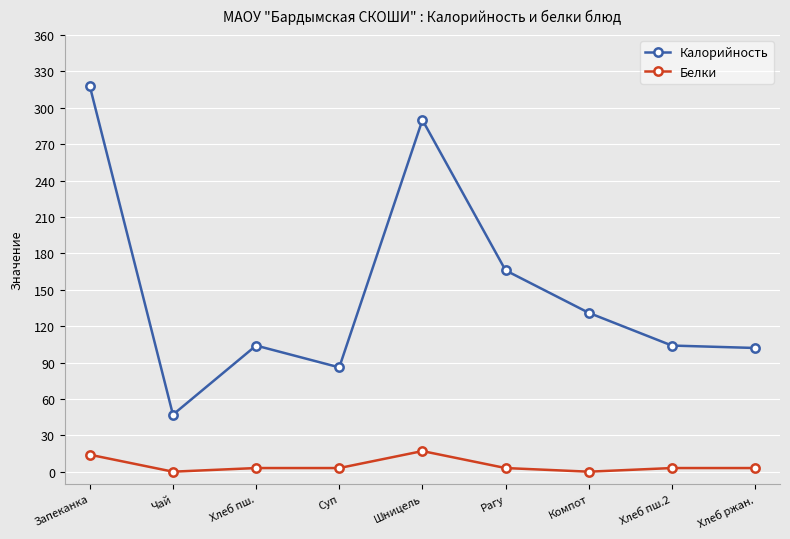

What is the minimum value for Калорийность?

47